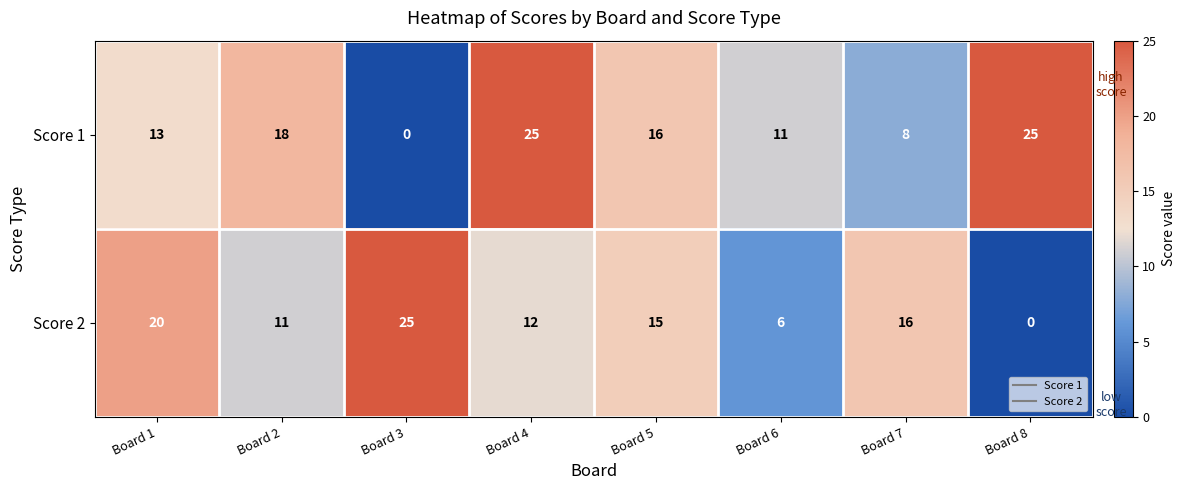

What is the difference between the Score 1 values at Board 2 and Board 7?

10